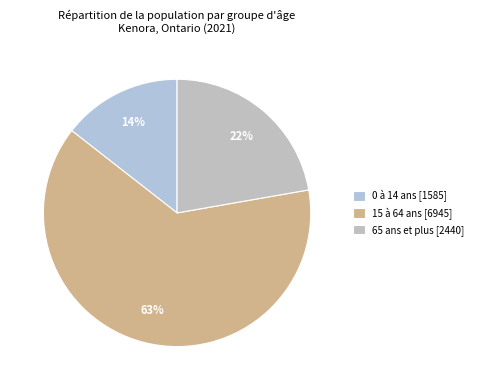

Rank the categories by value from highest to lowest.

15 à 64 ans, 65 ans et plus, 0 à 14 ans